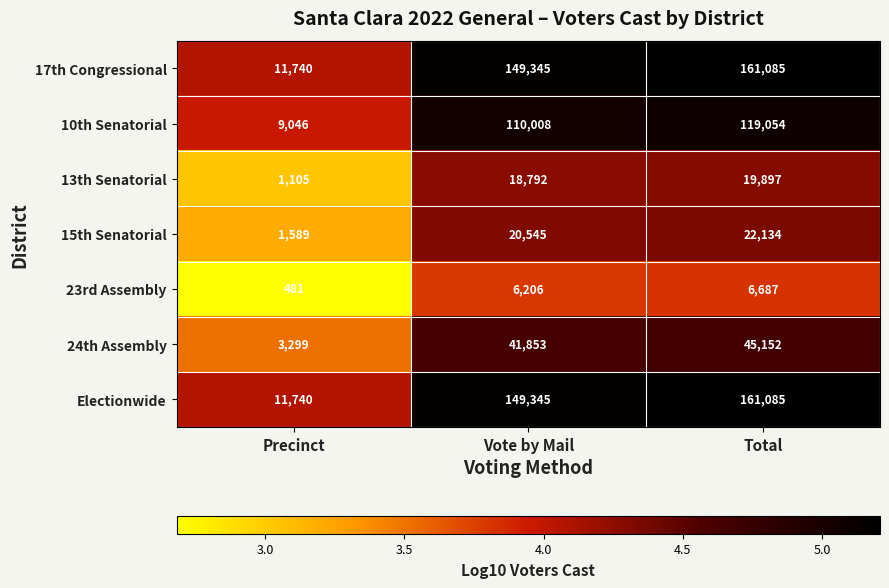

What is the total value across all series at Vote by Mail?

496094